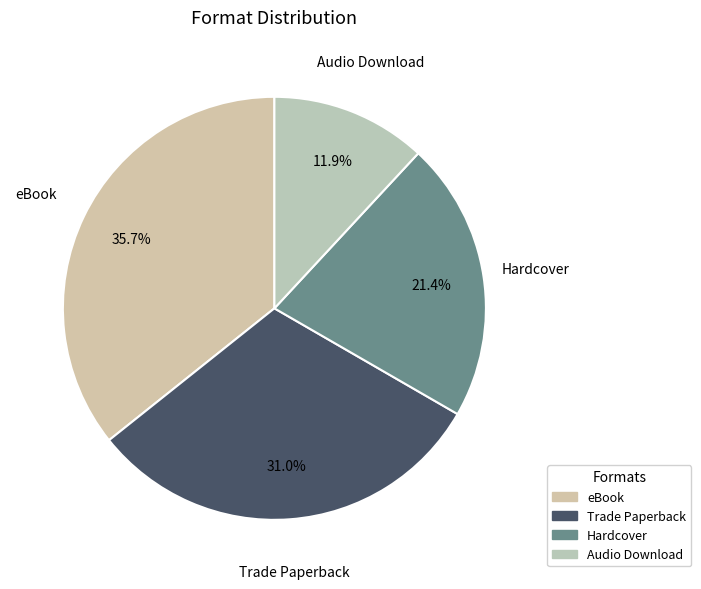

How many segments does this pie chart have?

4